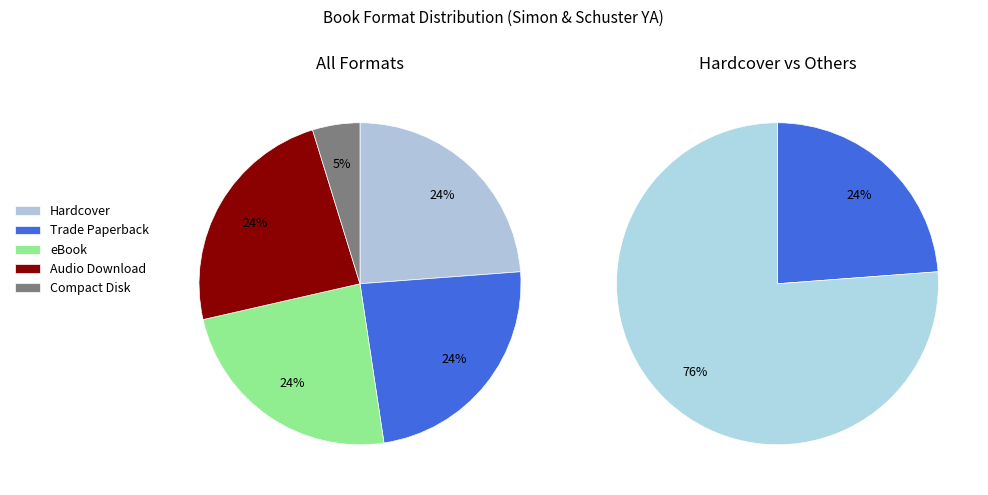

Is Audio Download the majority of the pie?

No